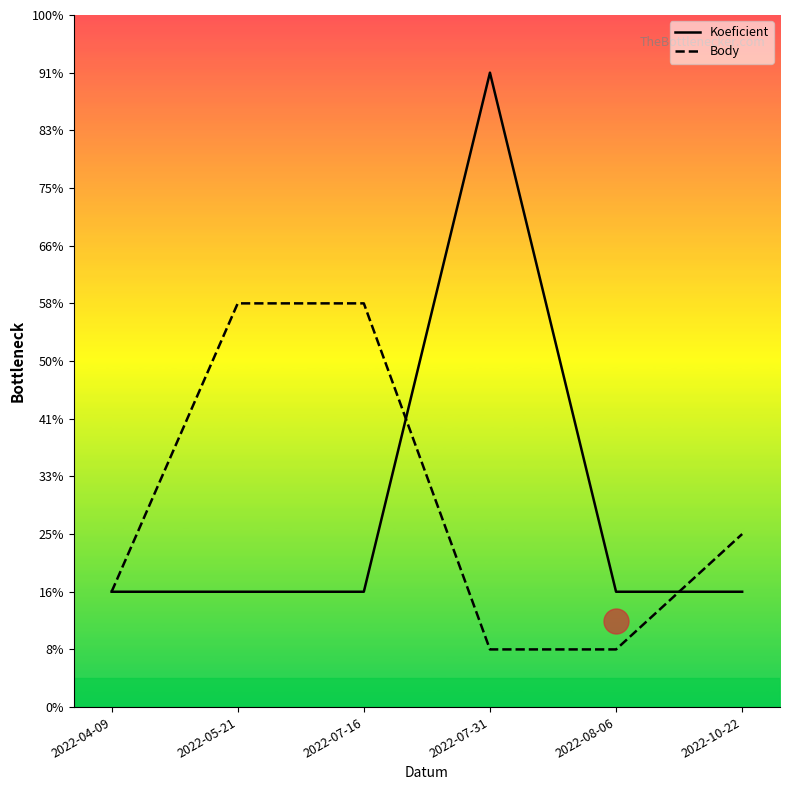

How many data points in Body are above 3?

2